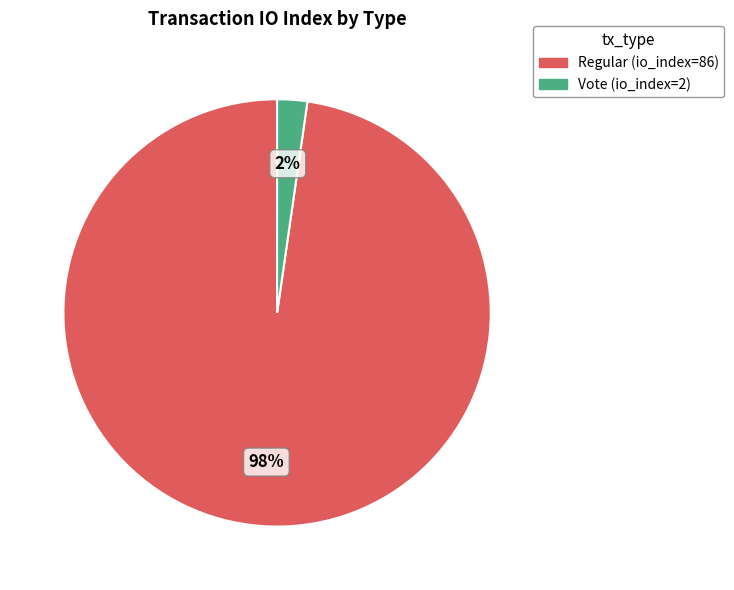

How many segments does this pie chart have?

2